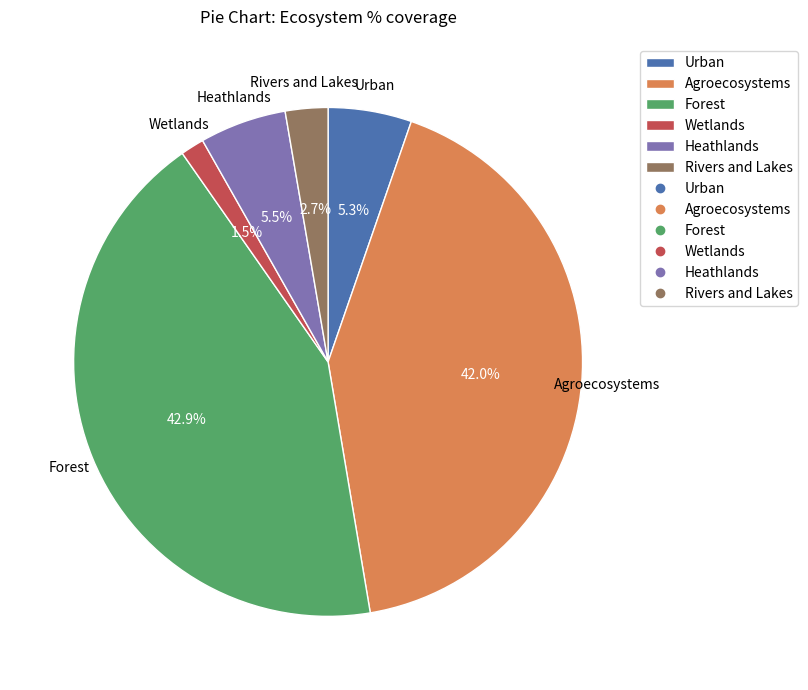

Count the number of slices in the pie.

6